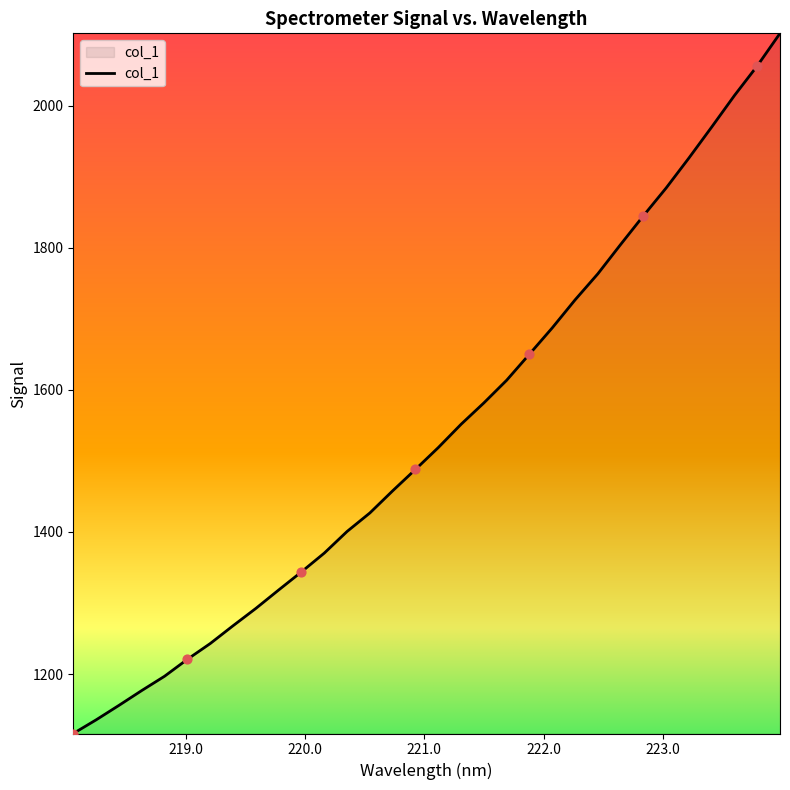

What is the minimum value shown in the chart?

1116.3